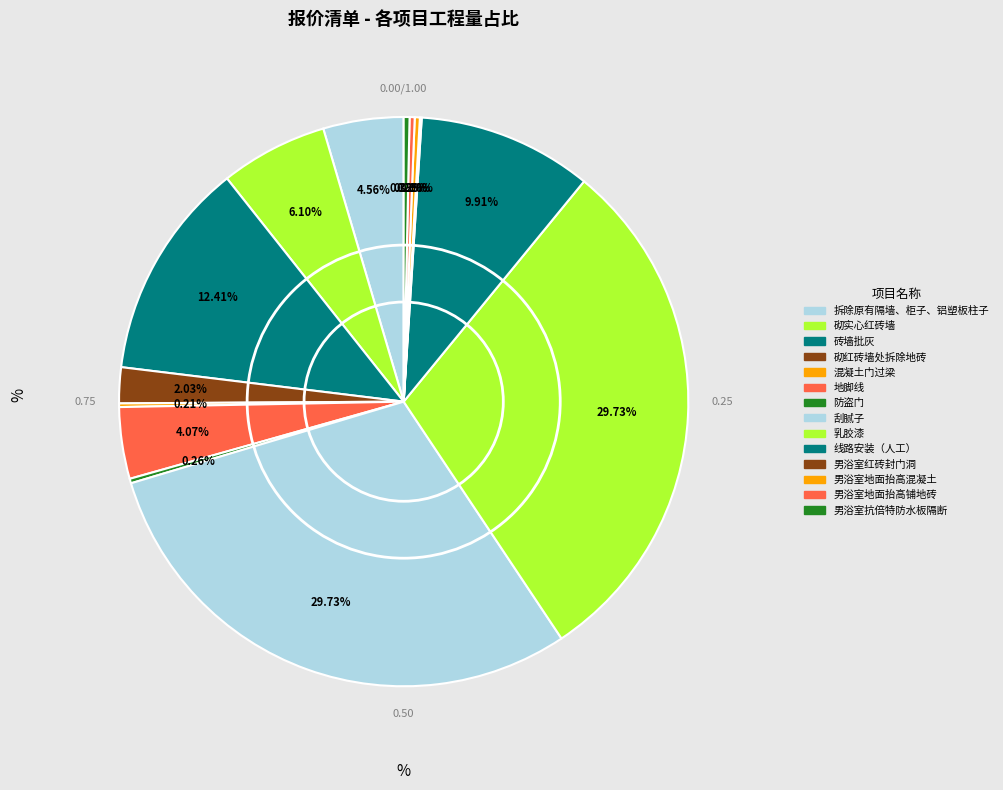

Does 混凝土门过梁 represent more than half of the total?

No